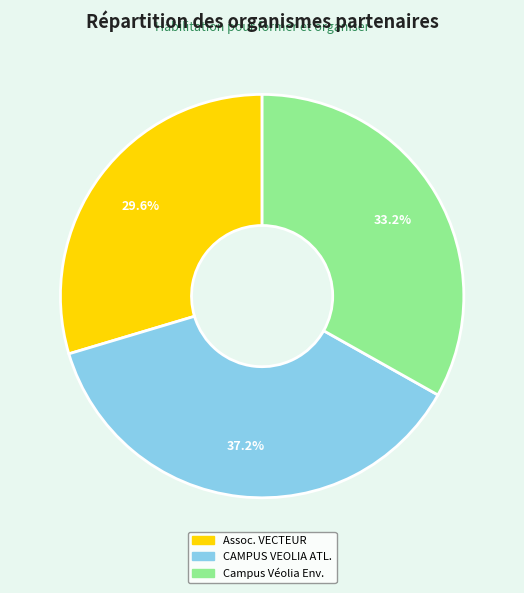

Is there a majority slice in this chart?

No